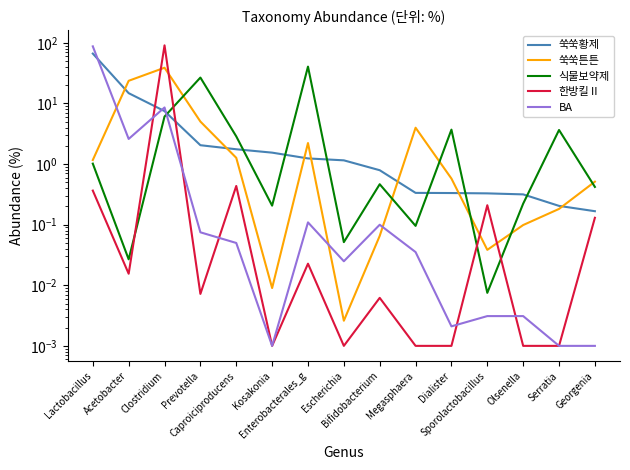

What is the maximum value shown in the chart?

91.0